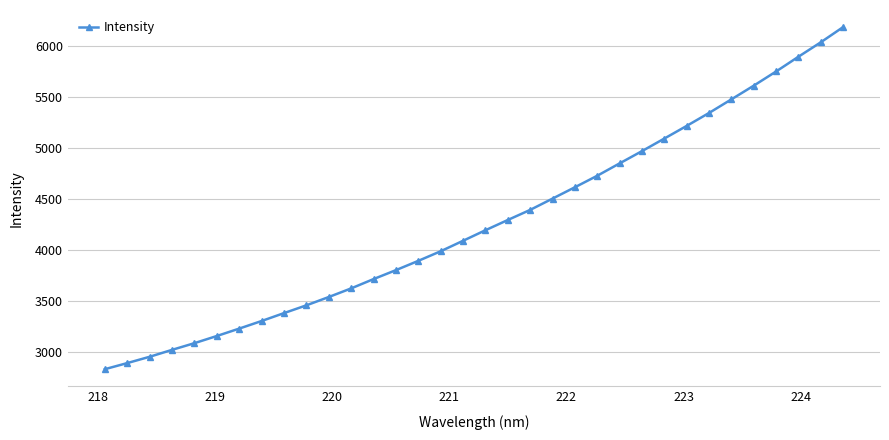

What is the value of the 6th point from the left?

3153.4